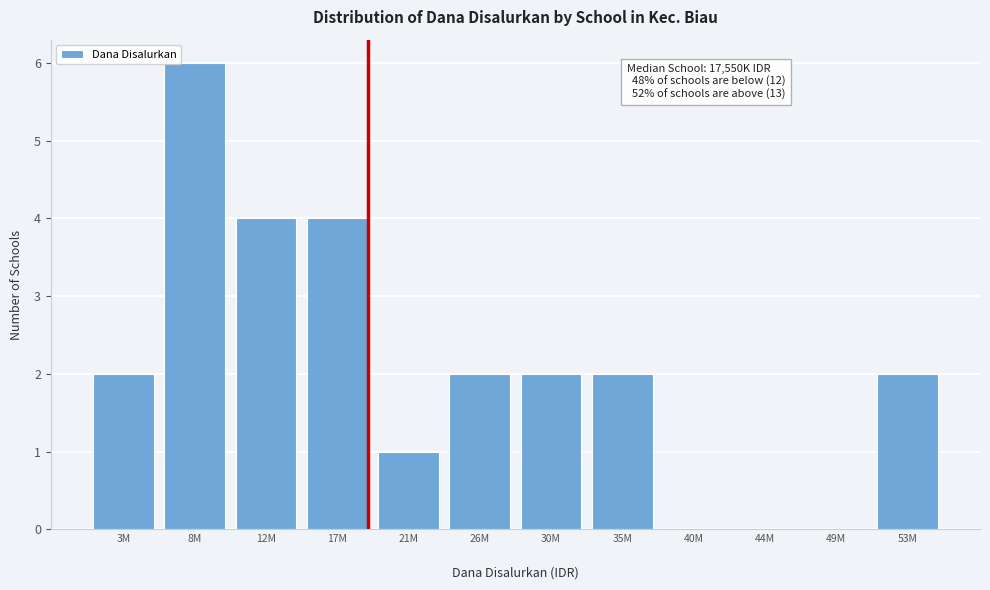

What is the greatest value displayed?

6